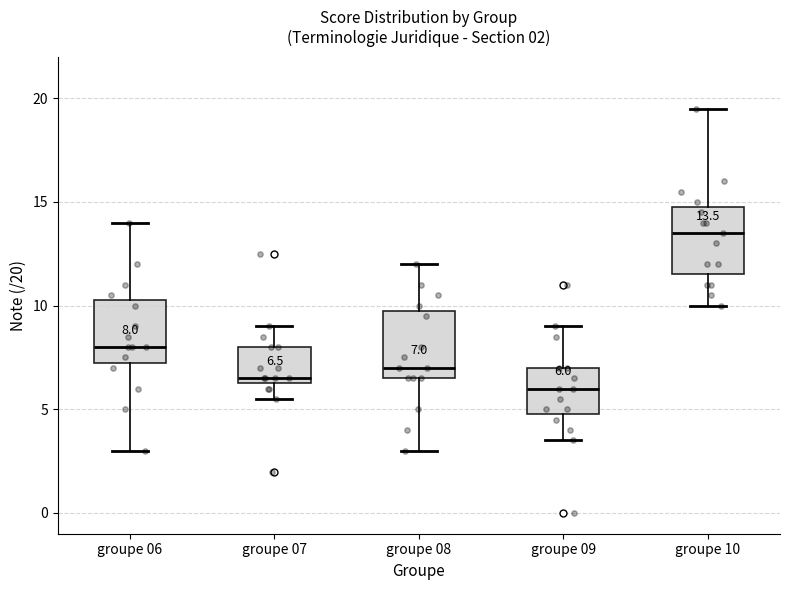

Which box's median line is the lowest?

groupe 09